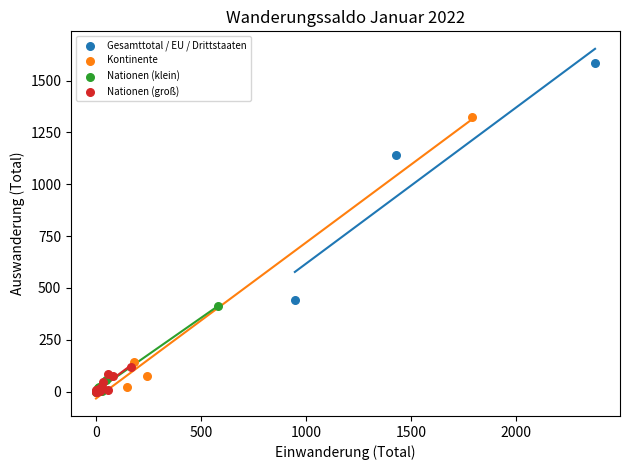

Which series has the widest spread of Y values?

Kontinente